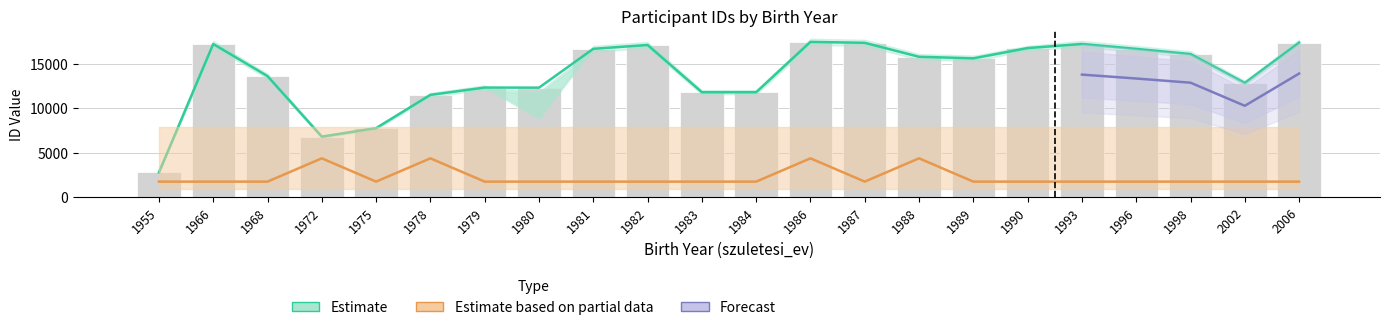

Reading right to left, extract all data points from this chart.

id_mean: 2006=17416.0	2002=12875.0	1998=16129.0	1996=16717.0	1993=17269.0	1990=16806.0	1989=15650.0	1988=15826.0	1987=17399.0	1986=17505.0	1984=11829.0	1983=11830.0	1982=17157.0	1981=16723.0	1980=12343.0	1979=12356.0	1978=11531.0	1975=7784.0	1972=6821.0	1968=13644.0	1966=17268.0	1955=2793.0
id_upper: 2006=17416.0	2002=12875.0	1998=16129.0	1996=16717.0	1993=17269.0	1990=16806.0	1989=15650.0	1988=15826.0	1987=17399.0	1986=17505.0	1984=11829.0	1983=11830.0	1982=17157.0	1981=16723.0	1980=12343.0	1979=12356.0	1978=11531.0	1975=7784.0	1972=6821.0	1968=13644.0	1966=17268.0	1955=2793.0
mszsz_mean: 2006=1750.5	2002=1750.5	1998=1750.5	1996=1750.5	1993=1750.5	1990=1750.5	1989=1750.5	1988=4376.2	1987=1750.5	1986=4376.2	1984=1750.5	1983=1750.5	1982=1750.5	1981=1750.5	1980=1750.5	1979=1750.5	1978=4376.2	1975=1750.5	1972=4376.2	1968=1750.5	1966=1750.5	1955=1750.5